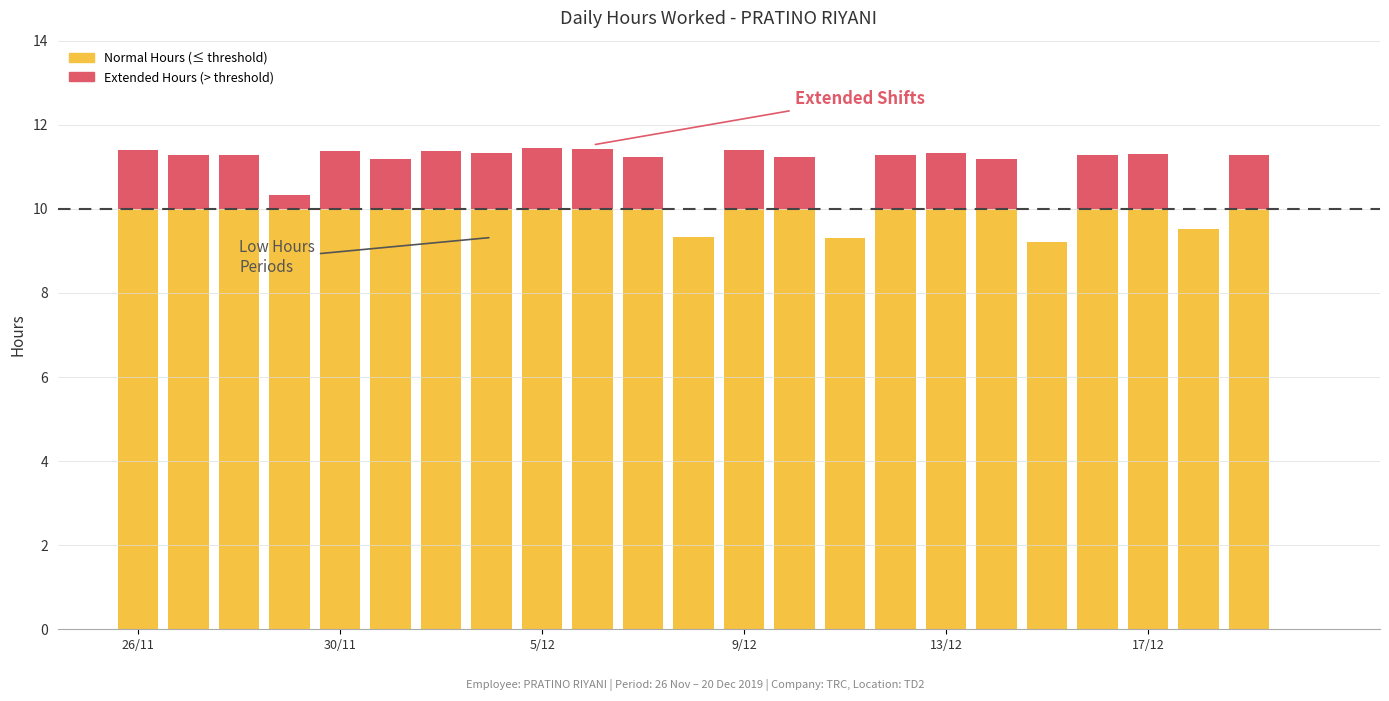

How many series are shown in this chart?

2